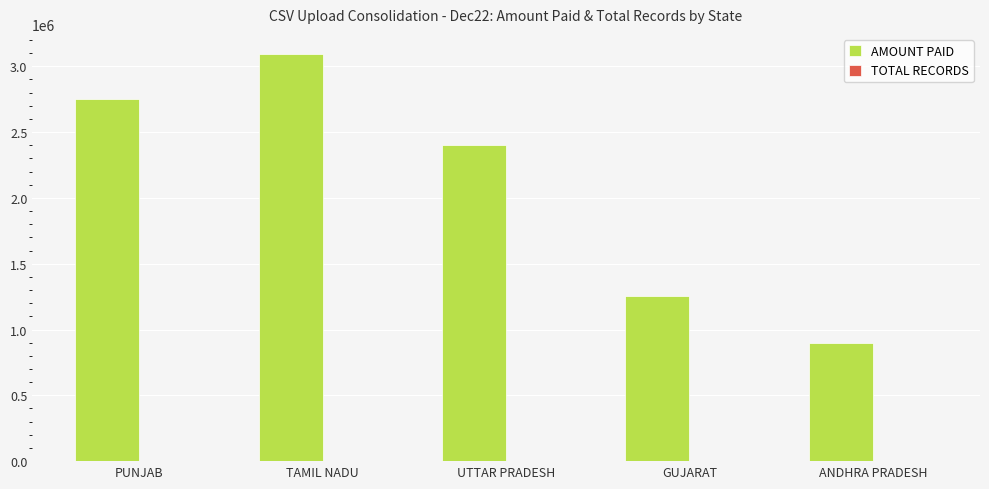

What is the maximum value for AMOUNT PAID?

3091528